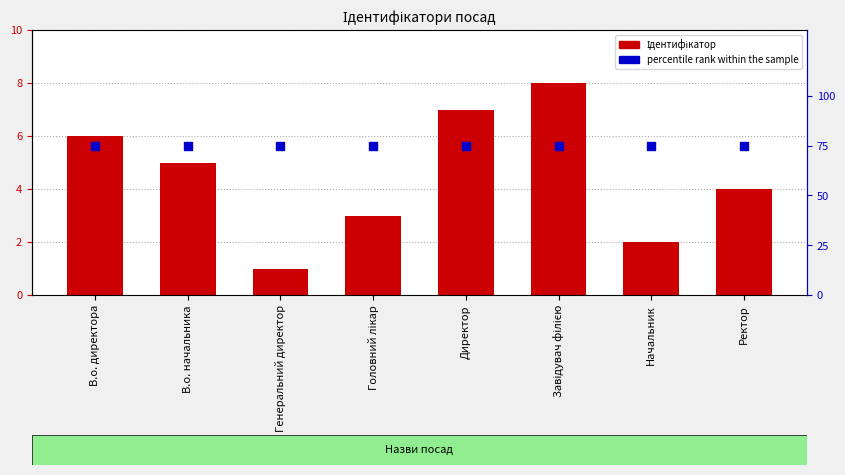

At how many categories does at least one series exceed 52?

8